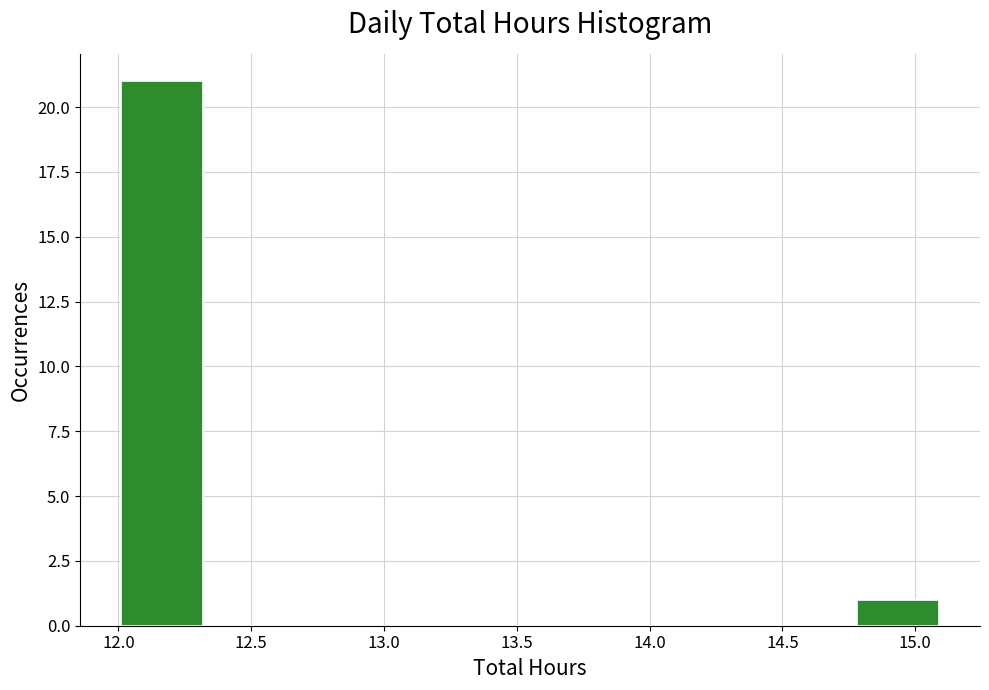

What is the height of the bar covering 12.00 to 12.30 on the x-axis? Neither the bar edges nor the heights are printed on the chart, so give them approximately, as read against the axes.

21